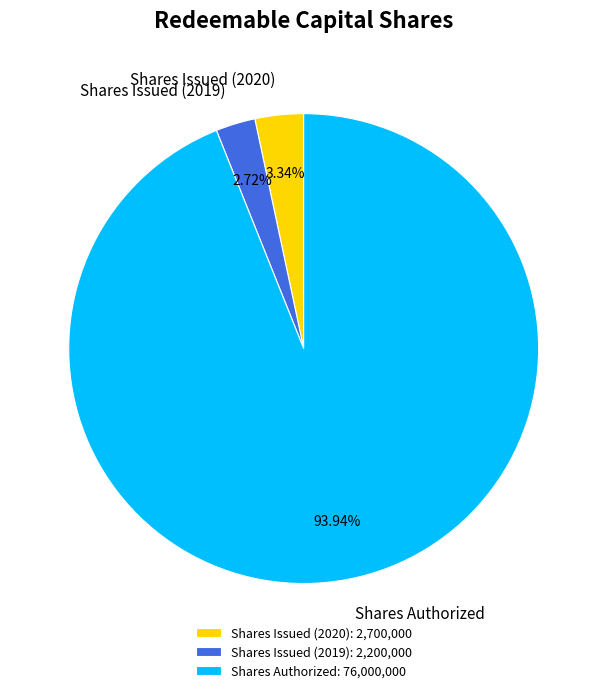

Combined, what portion of the pie is Shares Authorized and Shares Issued (2020)?

97.3%